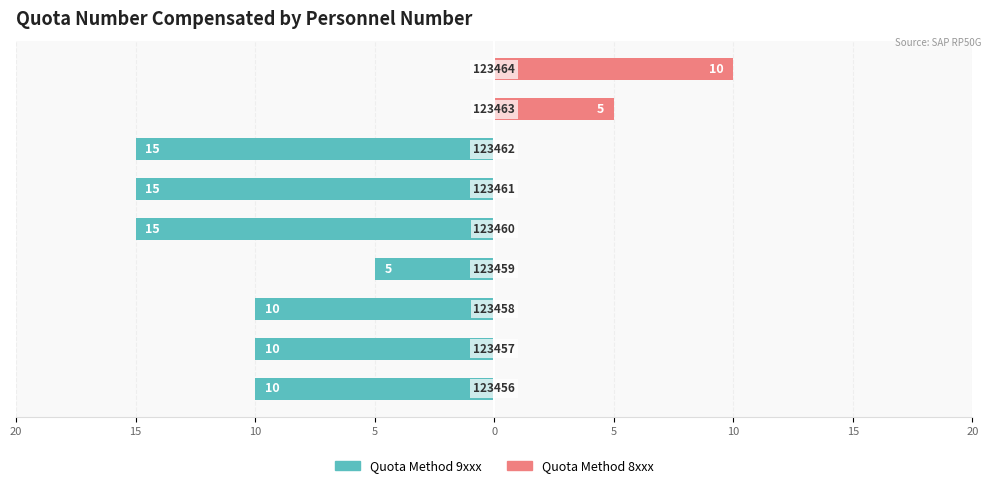

Reading left to right, transcribe all the data shown in this chart.

Quota Method 9xxx (Owner-occupied): 20=-10	15=-10	10=-10	5=-5	0=-15	5=-15	10=-15	15=0	20=0
Quota Method 8xxx (Renter-occupied): 20=0	15=0	10=0	5=0	0=0	5=0	10=0	15=5	20=10